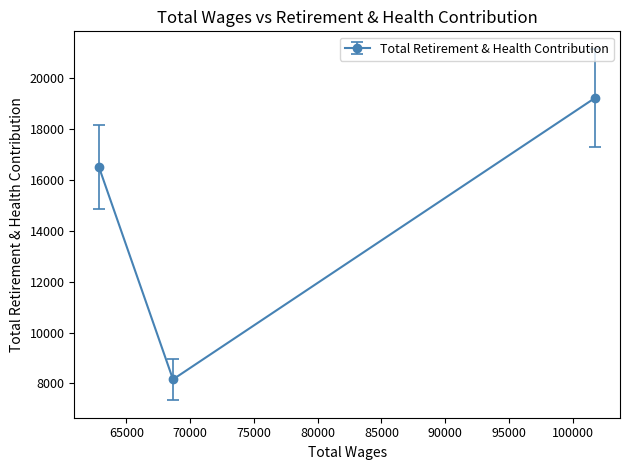

True or false: the data shows 3578 at 68662.0.

False